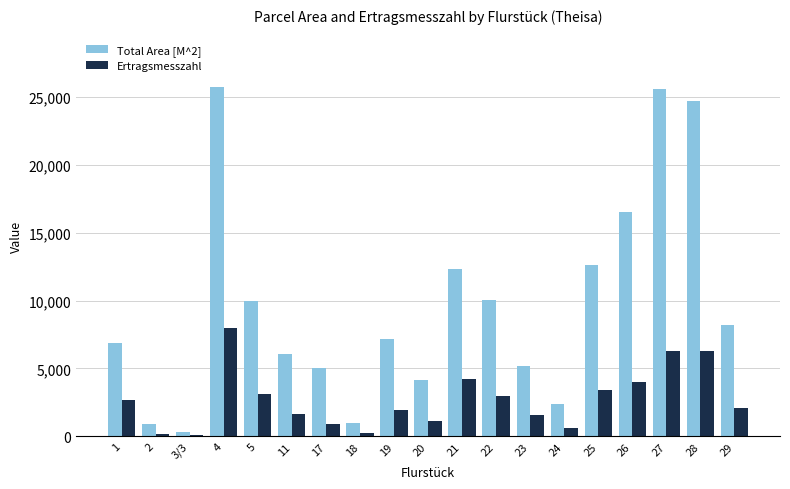

The value of Total Area [M^2] at 23 is 5167. True or false?

True